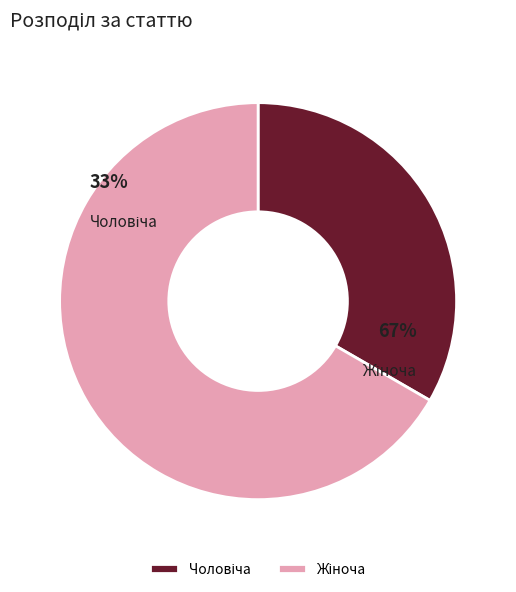

The Жіноча slice represents 67% of the pie. True or false?

True